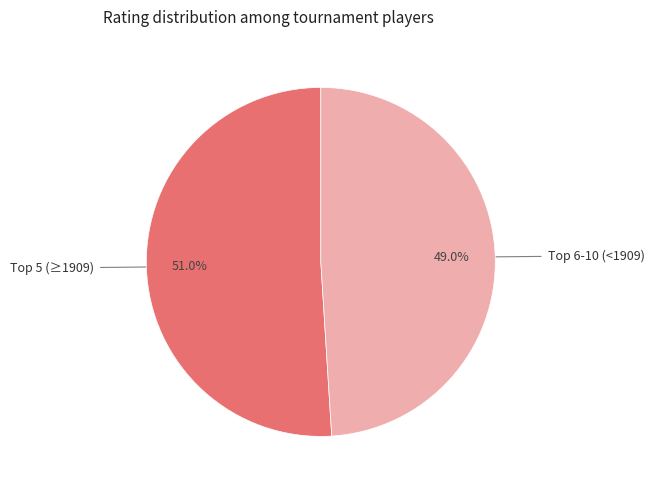

Is there any slice that represents more than half of the pie?

Yes